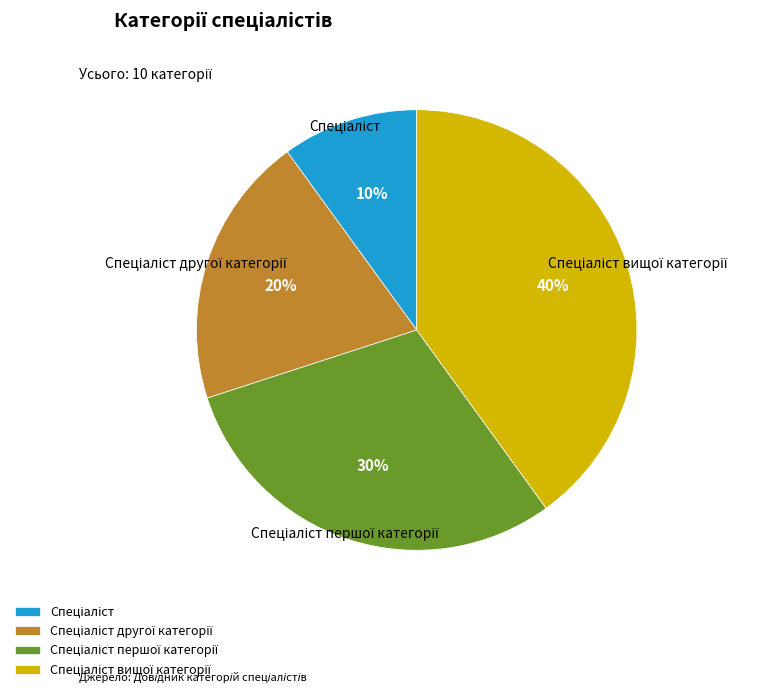

Is there a majority slice in this chart?

No